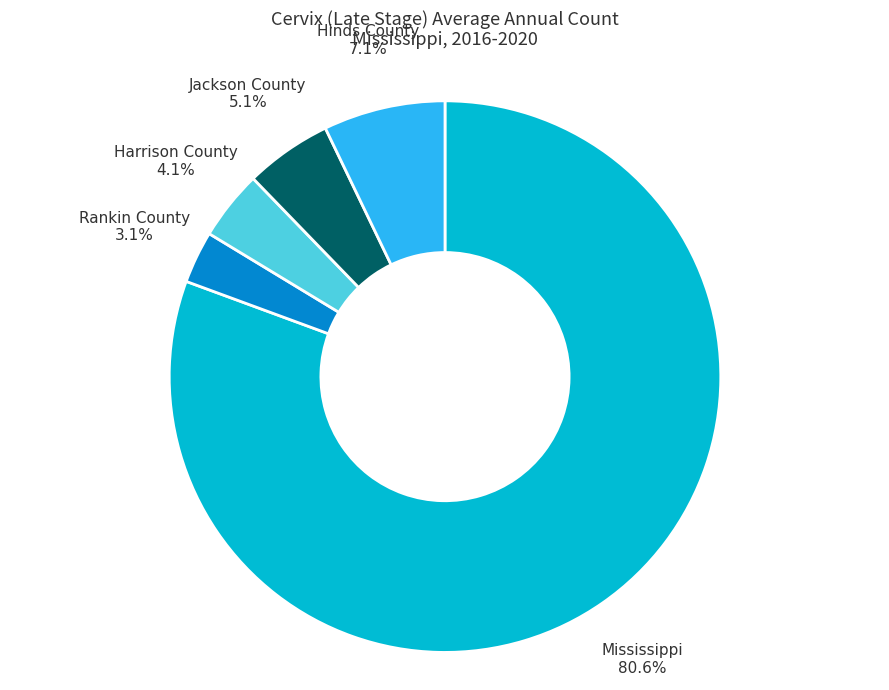

Approximately how many times larger is the value at Harrison County compared to Rankin County?

1.3